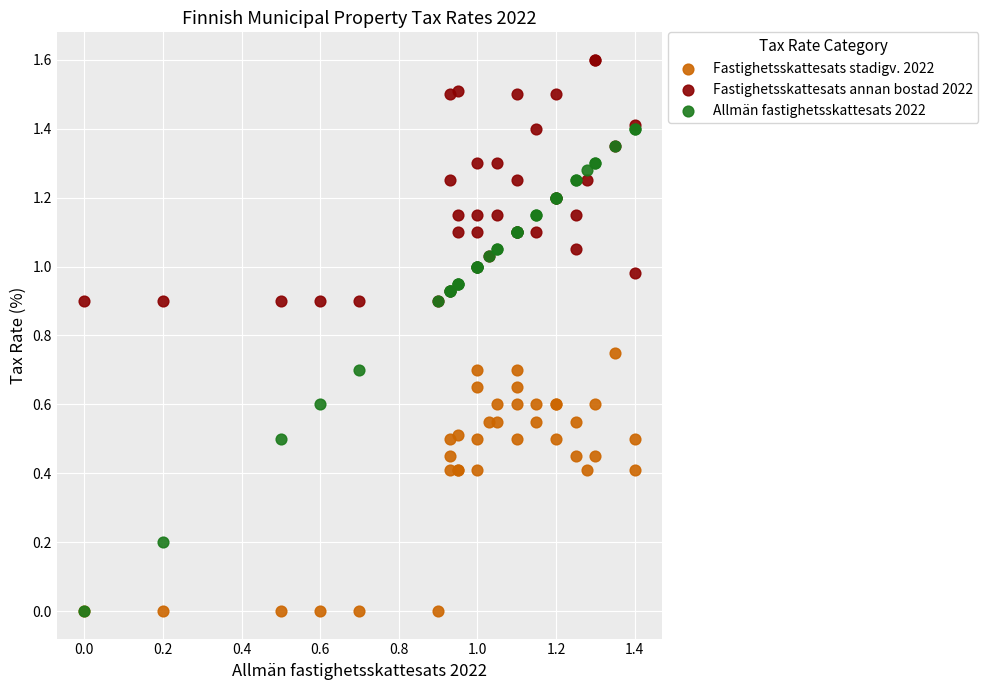

Which series has the largest Y range (max minus min)?

Allmän fastighetsskattesats 2022